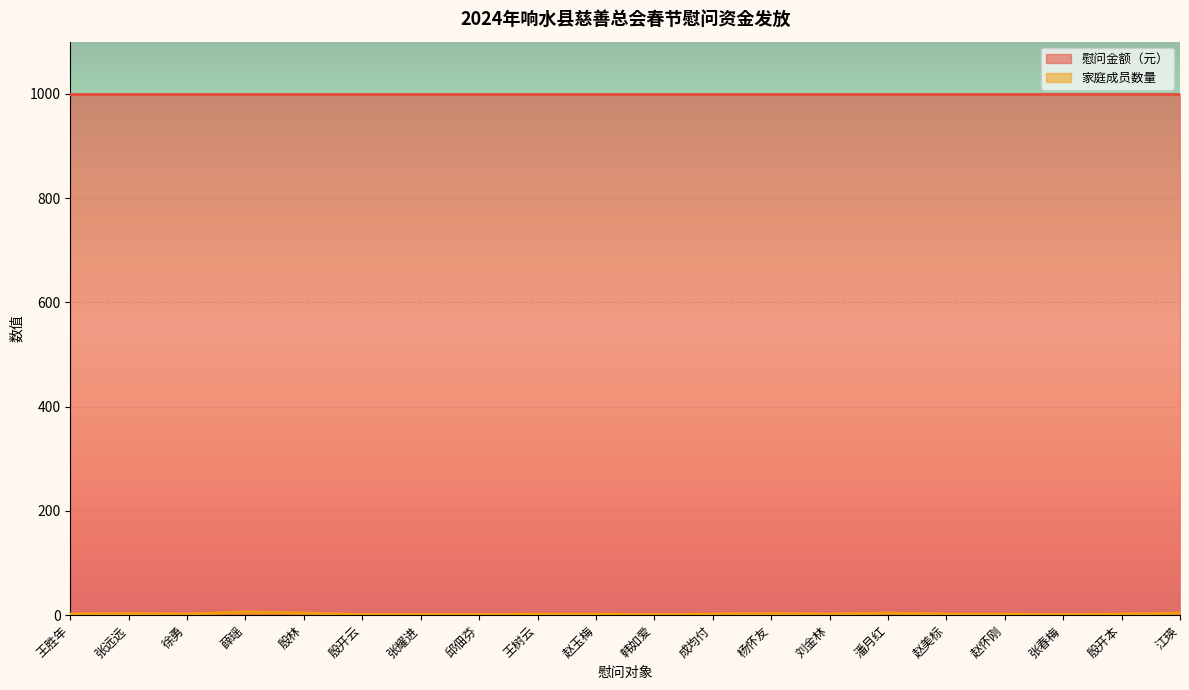

How many lines are shown in the chart?

2